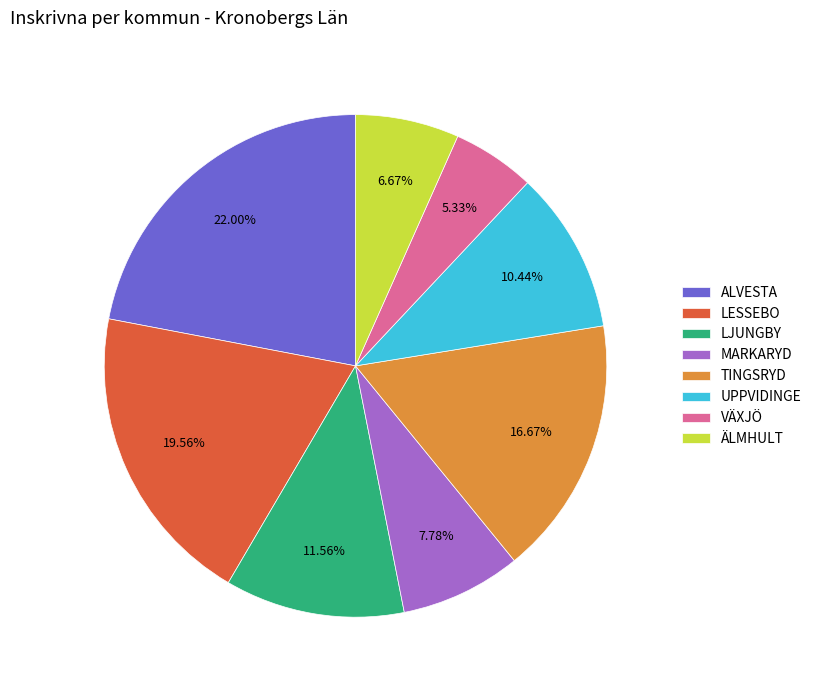

To the nearest percent, what portion does ÄLMHULT represent?

7%